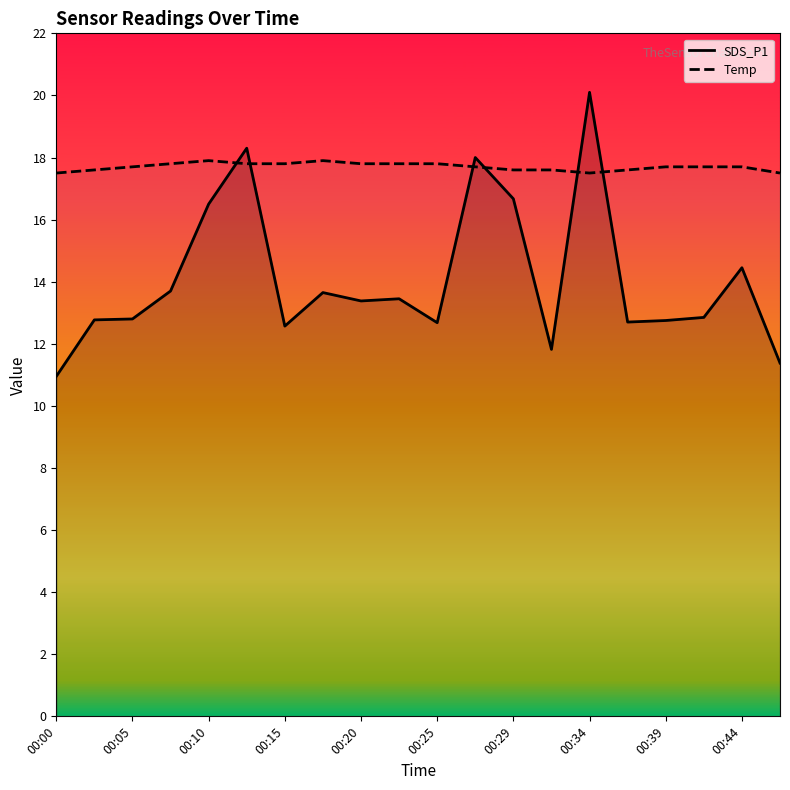

At 11, list the series in order from largest to smallest.

SDS_P1, Temp